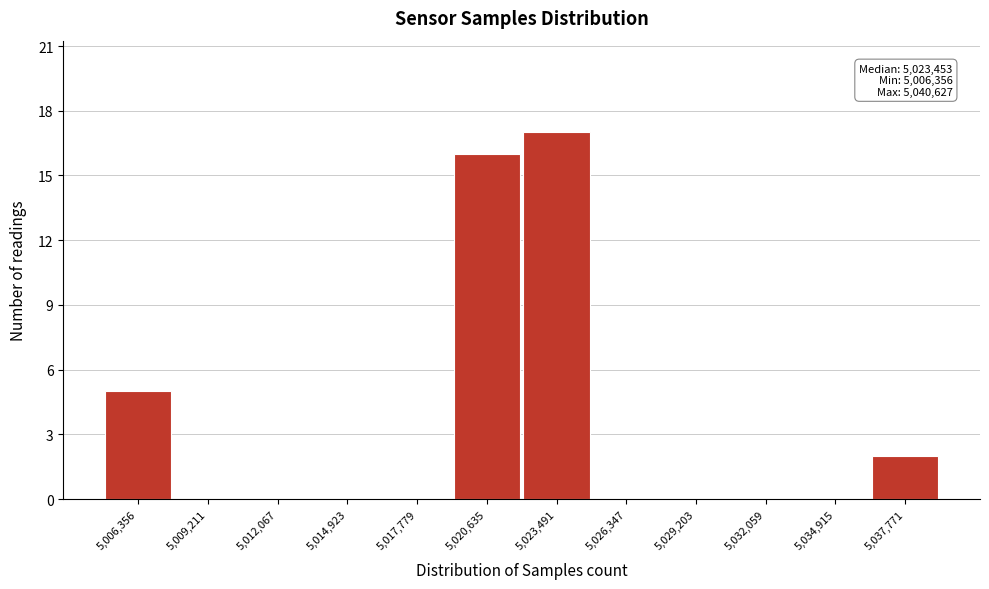

Reading left to right, what are all the values shown in this chart?

5,006,356=5	5,009,211=0	5,012,067=0	5,014,923=0	5,017,779=0	5,020,635=16	5,023,491=17	5,026,347=0	5,029,203=0	5,032,059=0	5,034,915=0	5,037,771=2